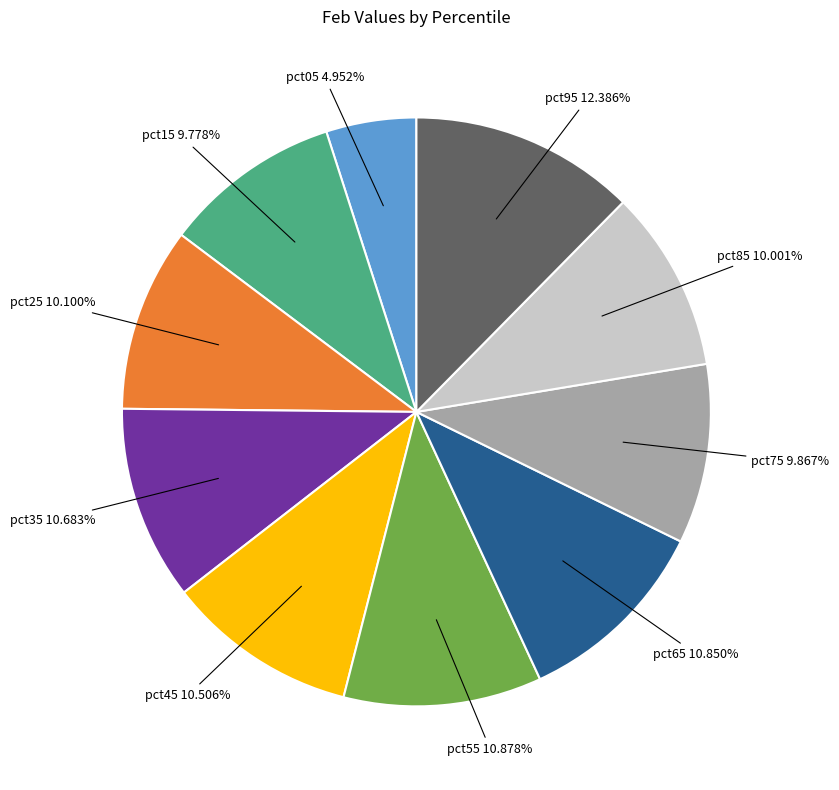

Is there any slice that represents more than half of the pie?

No